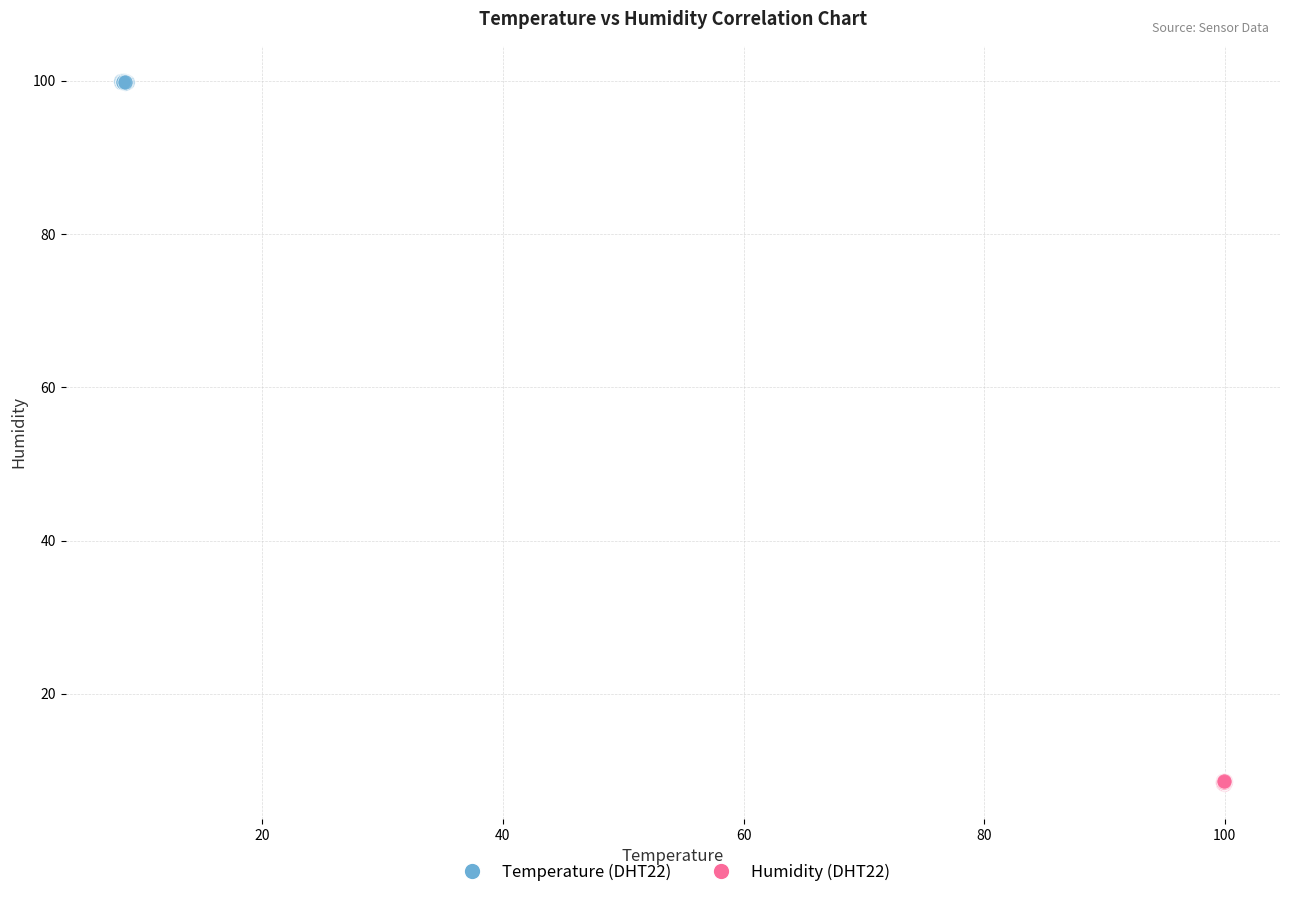

Which series has the largest Y range (max minus min)?

Humidity (DHT22)